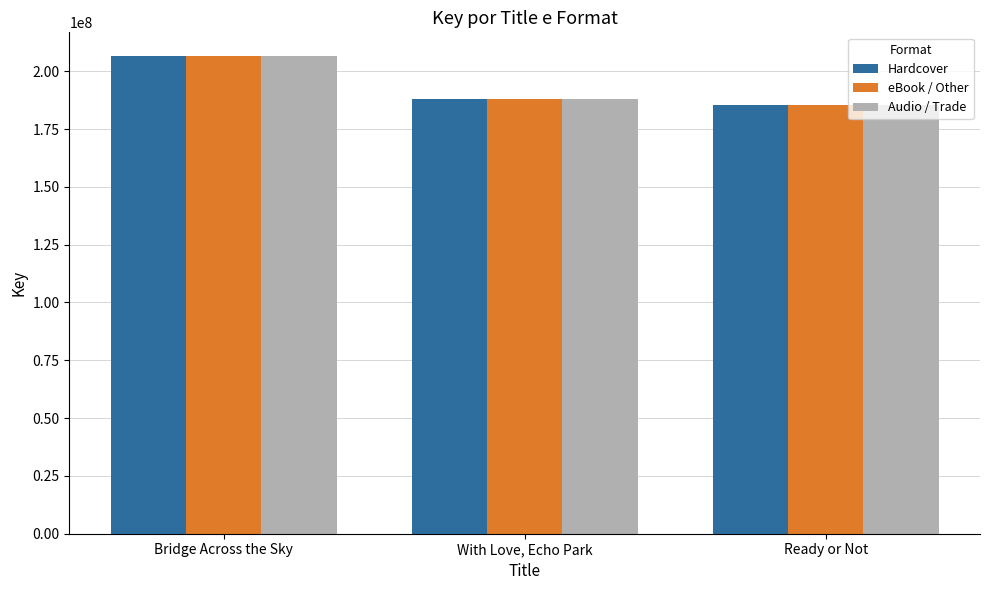

At which category is the sum across all series the highest?

Bridge Across the Sky